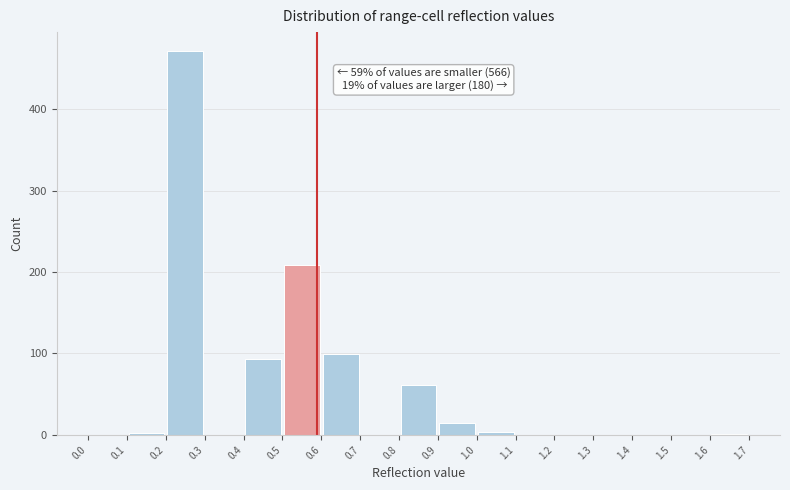

Which range on the x-axis has the tallest bar?

0.2 to 0.3